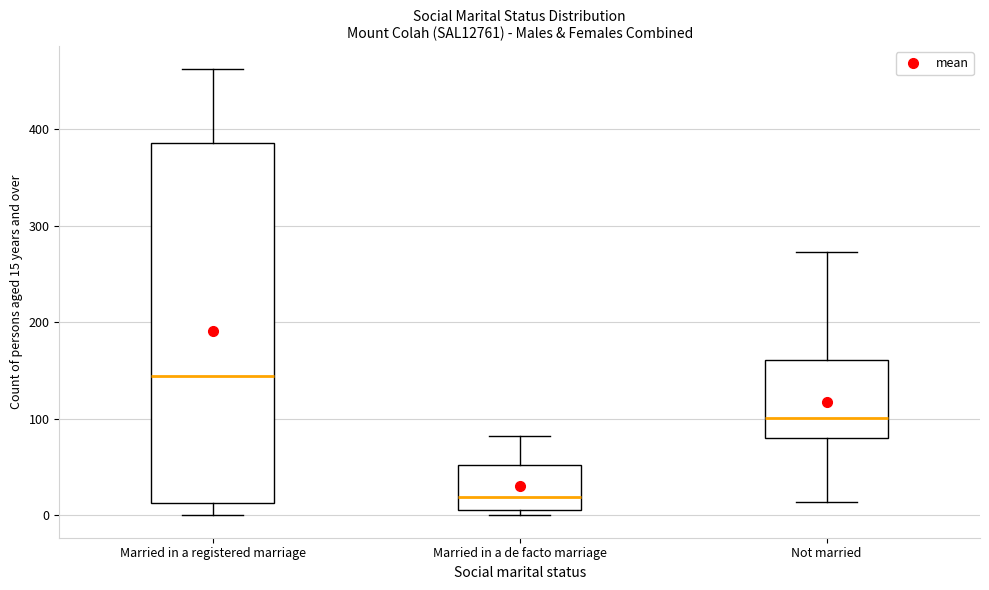

Where does the upper whisker of the box for Married in a de facto marriage end on the y-axis? The values are not printed on the chart, so give them approximately, as read against the axis.

80